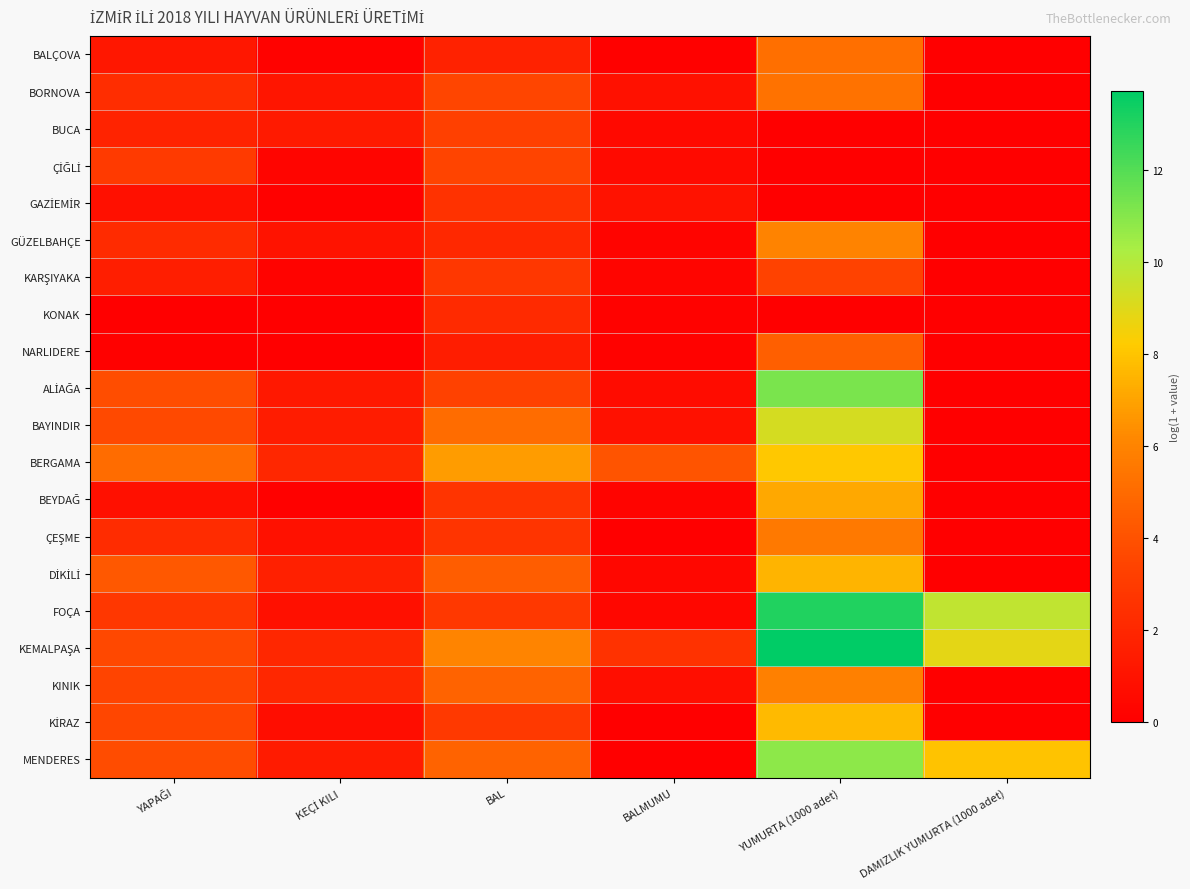

At how many categories does at least one series exceed 0?

6